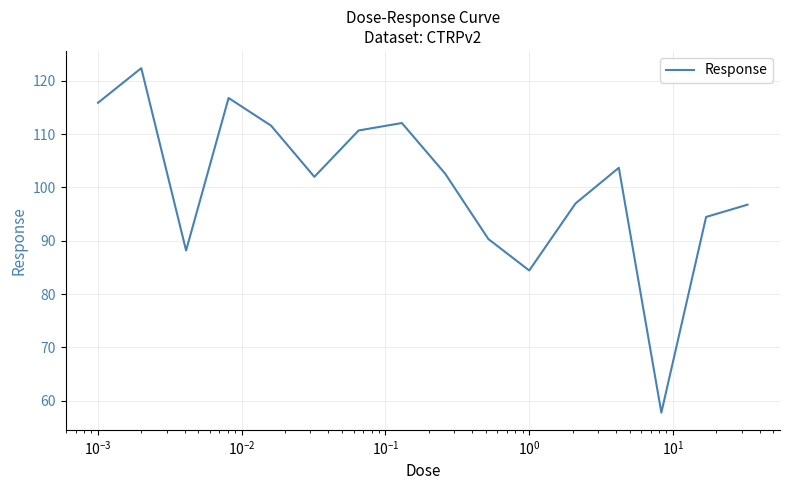

What is the difference between the maximum and minimum values?

64.7